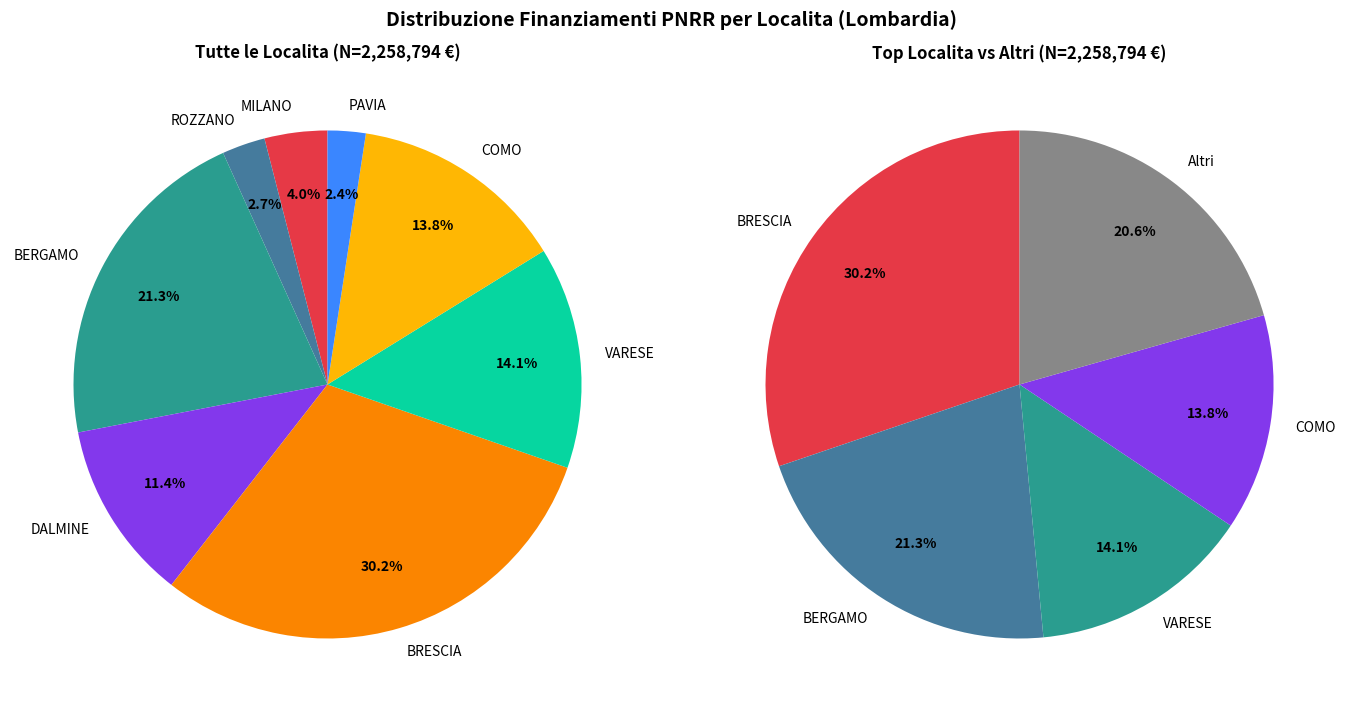

Is the sum of 7 and 31 greater than half?

No